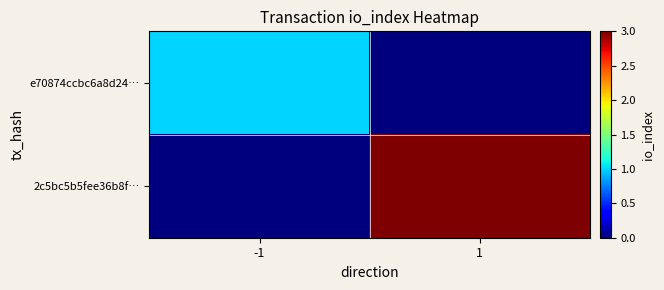

List the series in order of their peak value, highest first.

2c5bc5b5fee36b8f…, e70874ccbc6a8d24…